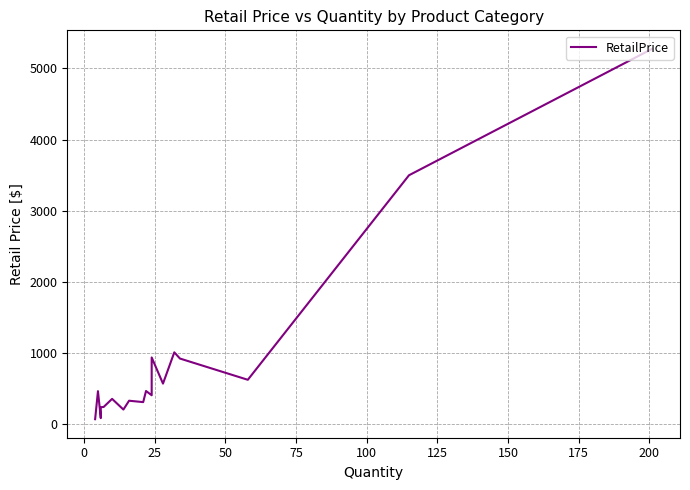

What is the average value?

820.3